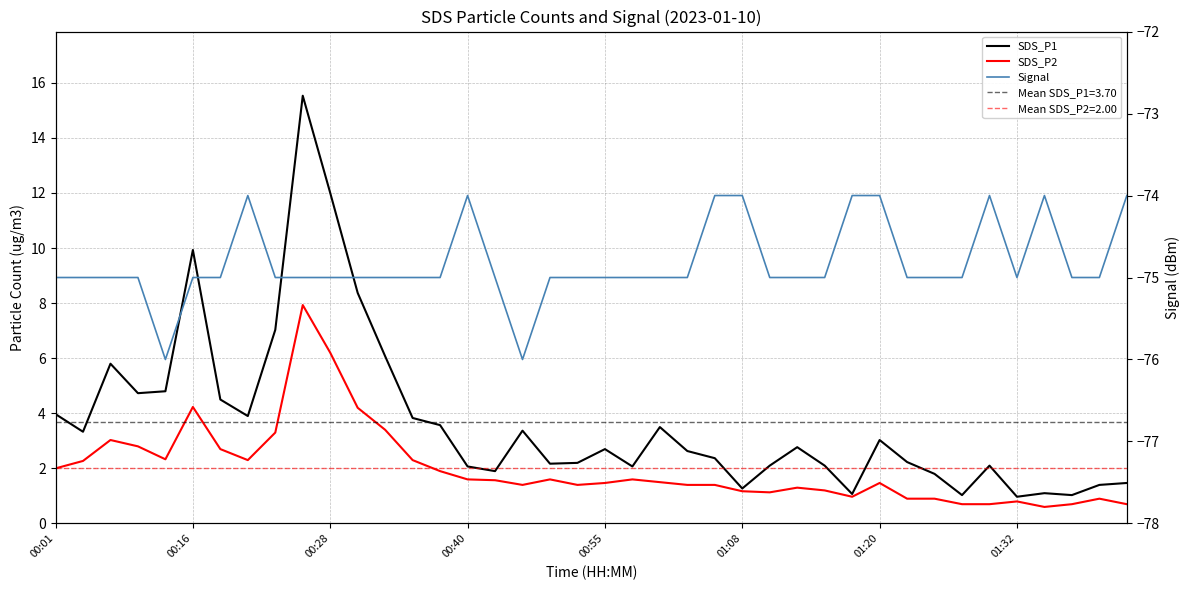

Rank the series at 9 from highest to lowest value.

SDS_P1, SDS_P2, Signal